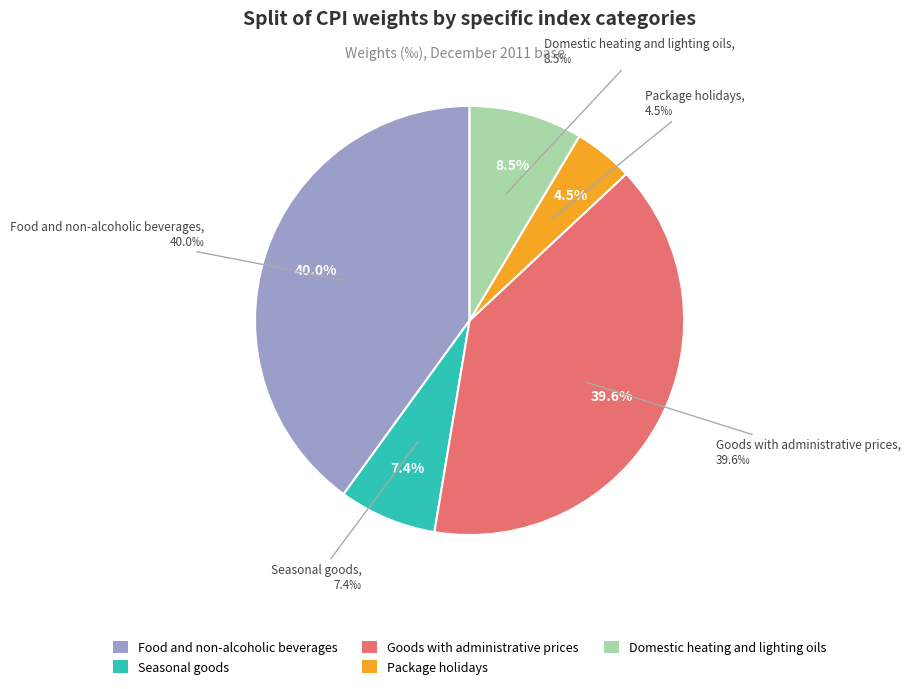

What percentage is NOT represented by Domestic heating and lighting oils?

91.5%